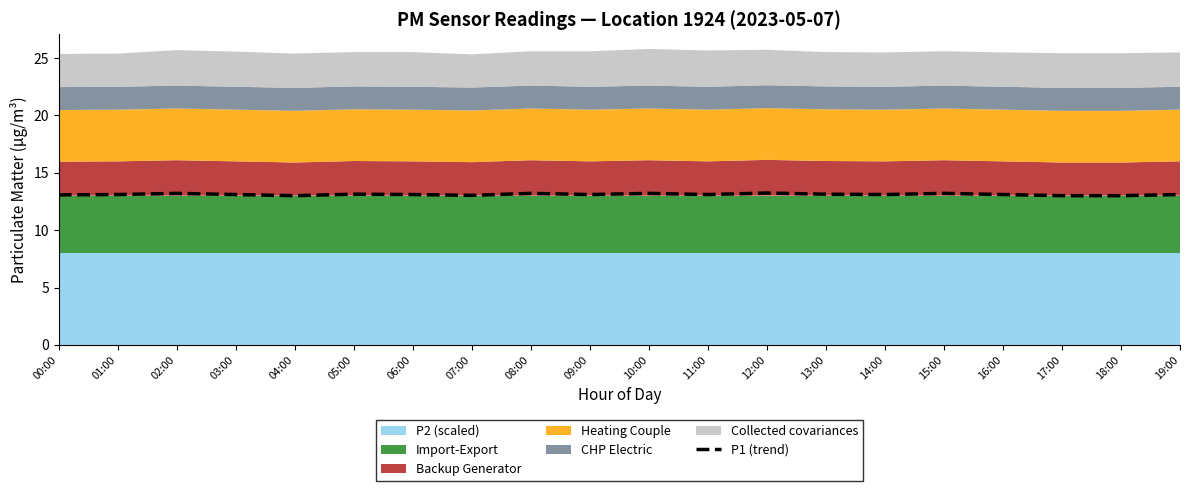

How many lines are shown in the chart?

1